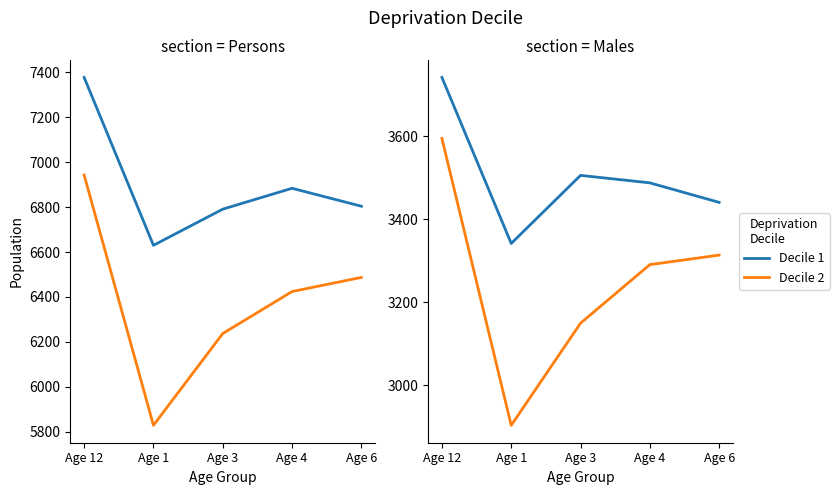

True or false: Decile 2 (Males) and Decile 1 (Males) cross at least once.

False